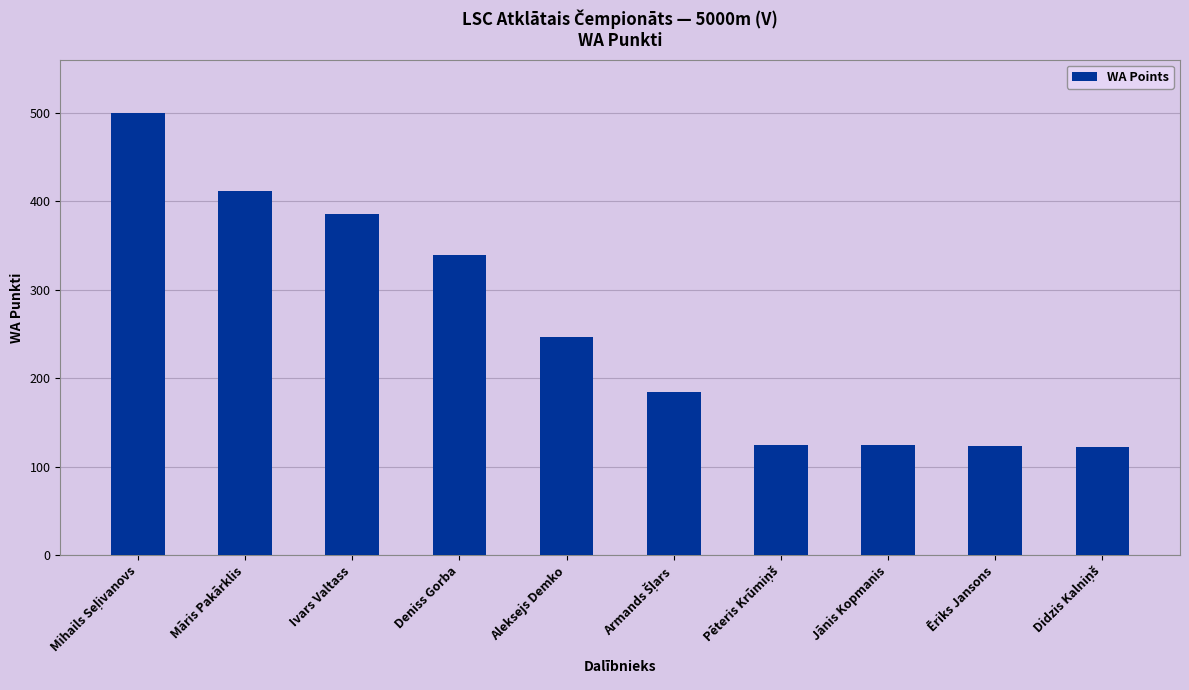

How many data points are less than 246?

5